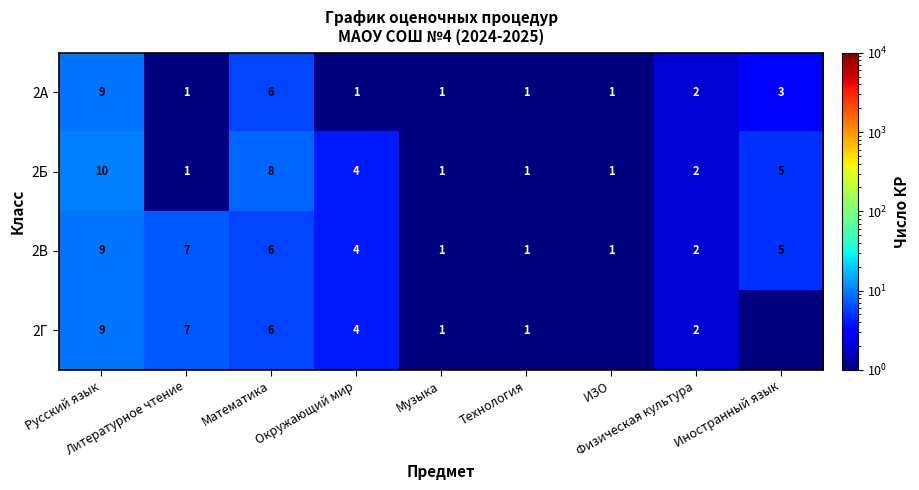

What is the difference between the second highest and minimum values in the 2А series?

5.0